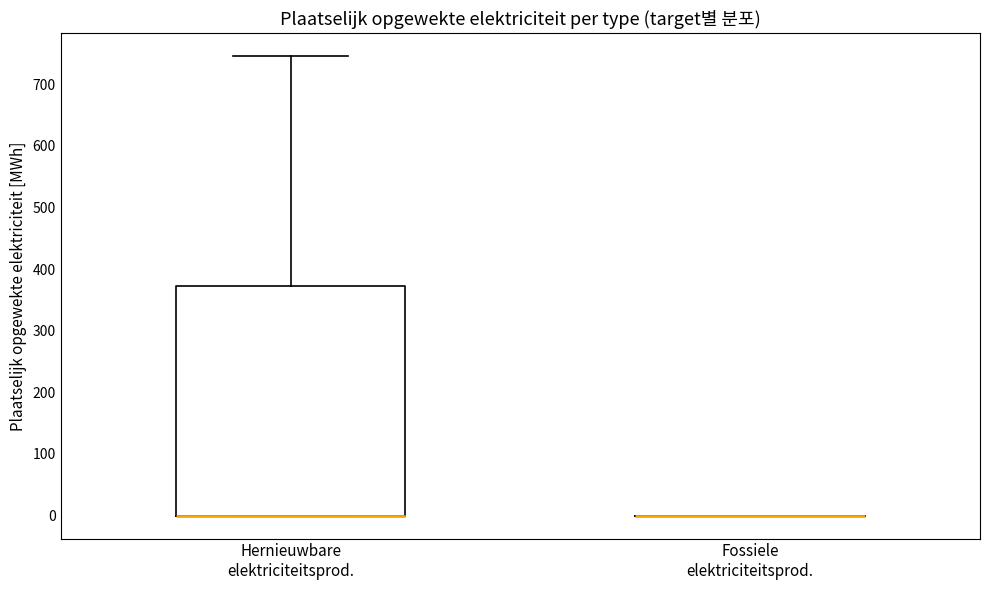

Reading left to right, transcribe this box plot: for each box, give where its median line is, the range the box spans, and where its two whiskers end, as read against the y-axis. The values are not printed on the chart, so give them approximately, as read against the axis.

Hernieuwbare elektriciteitsprod.: median 0 (drawn on the box's lower edge), box 0 to 370, whiskers 0 to 750
Fossiele elektriciteitsprod.: box collapsed to a line at 0, whiskers 0 to 0